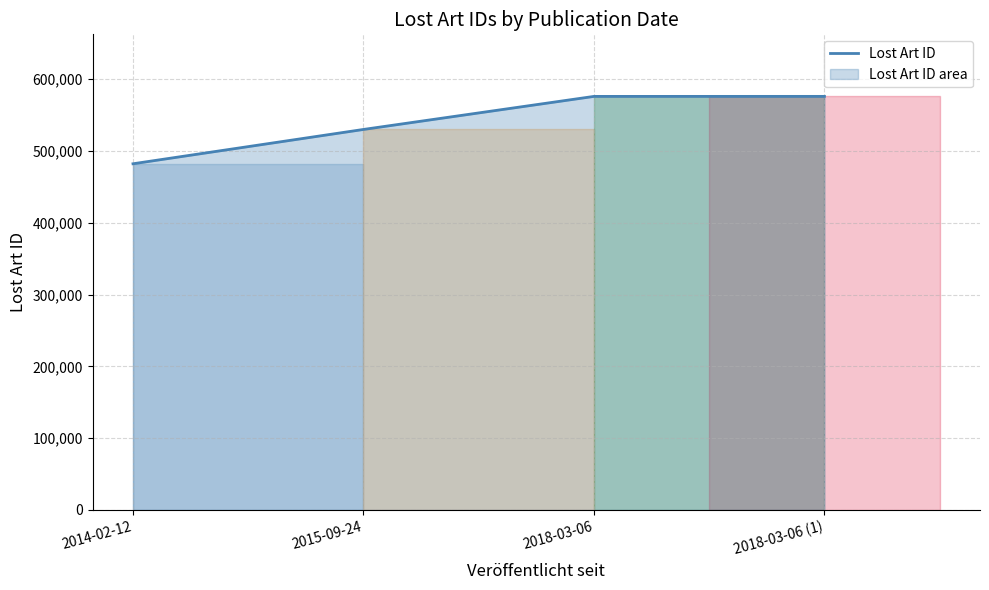

What is the approximate value at 2015-09-24, to the nearest 50?

529850